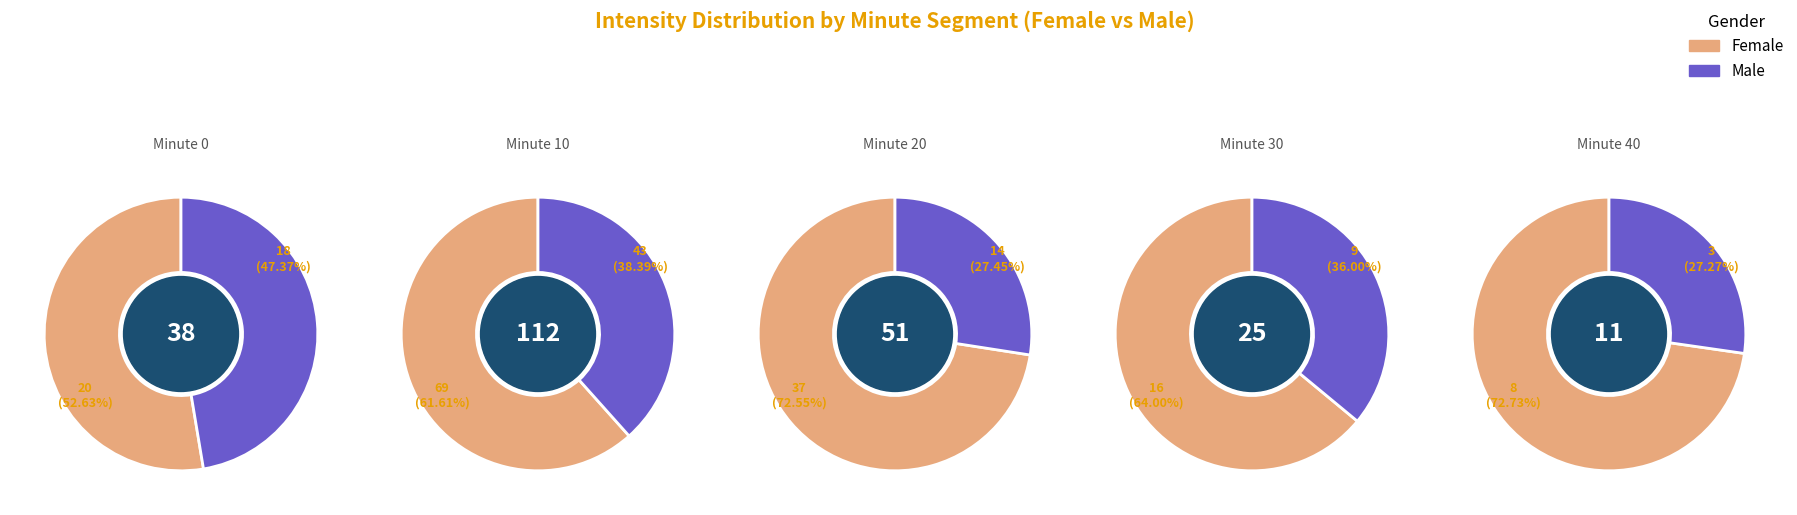

What is the difference between the highest and lowest values at 30?

7